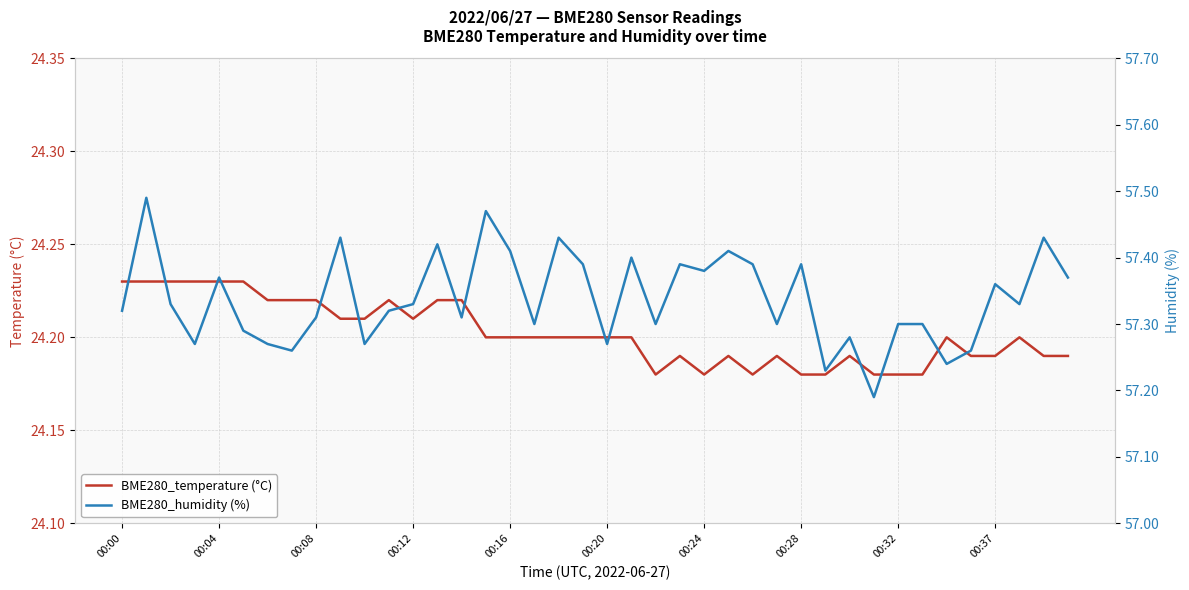

Which series has the largest total across all categories?

BME280_humidity (%)